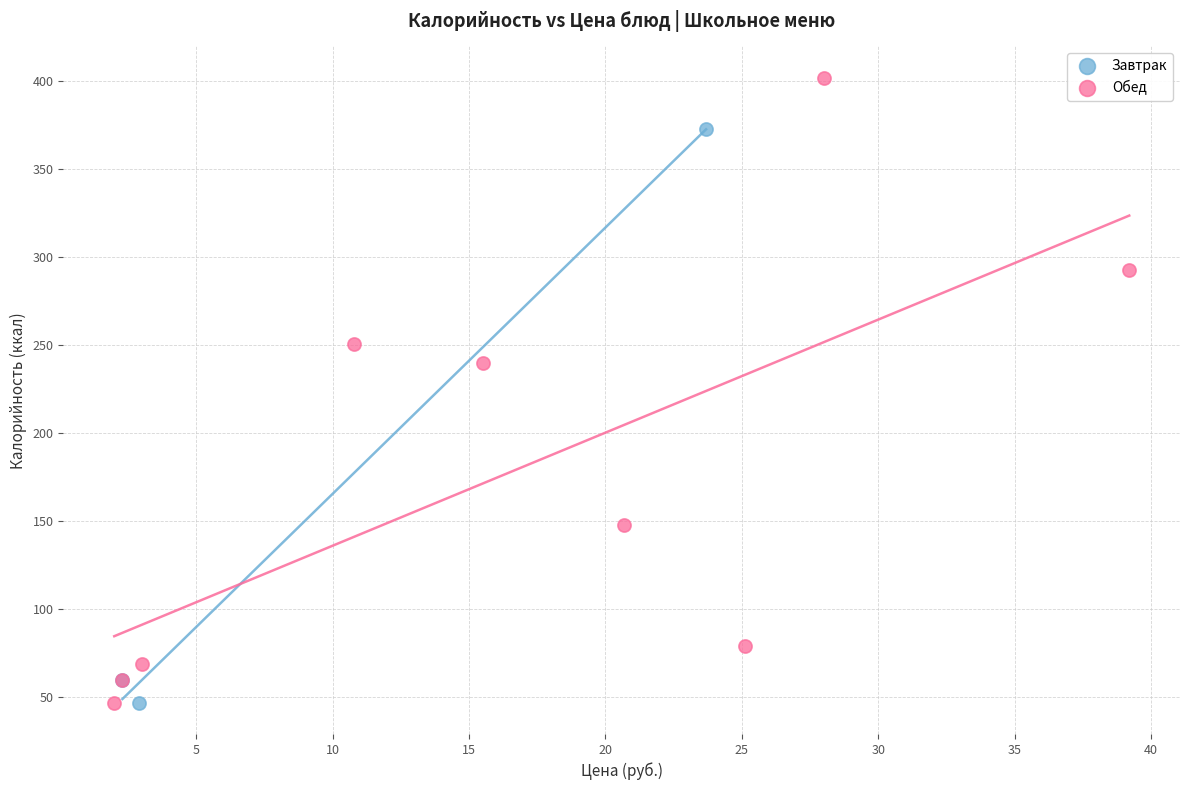

Which series contains the highest Y value?

Обед